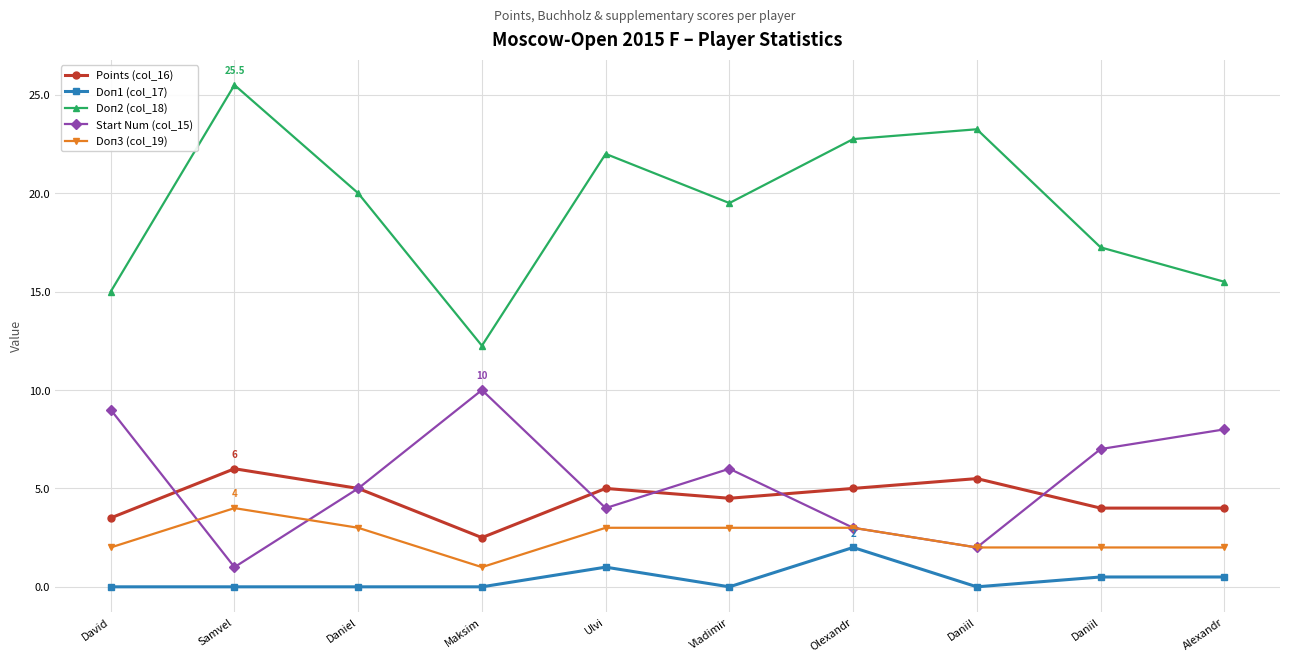

In Points (col_16), how many points are higher than both neighbors (excluding endpoints)?

3